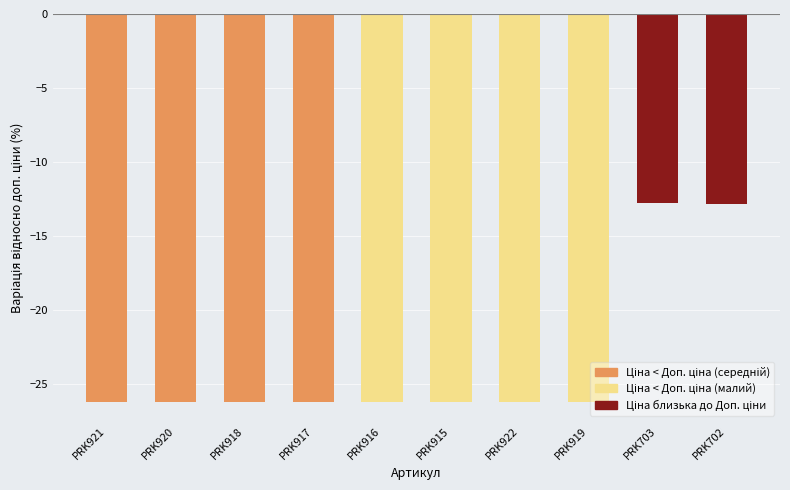

What is the average value?

-23.5